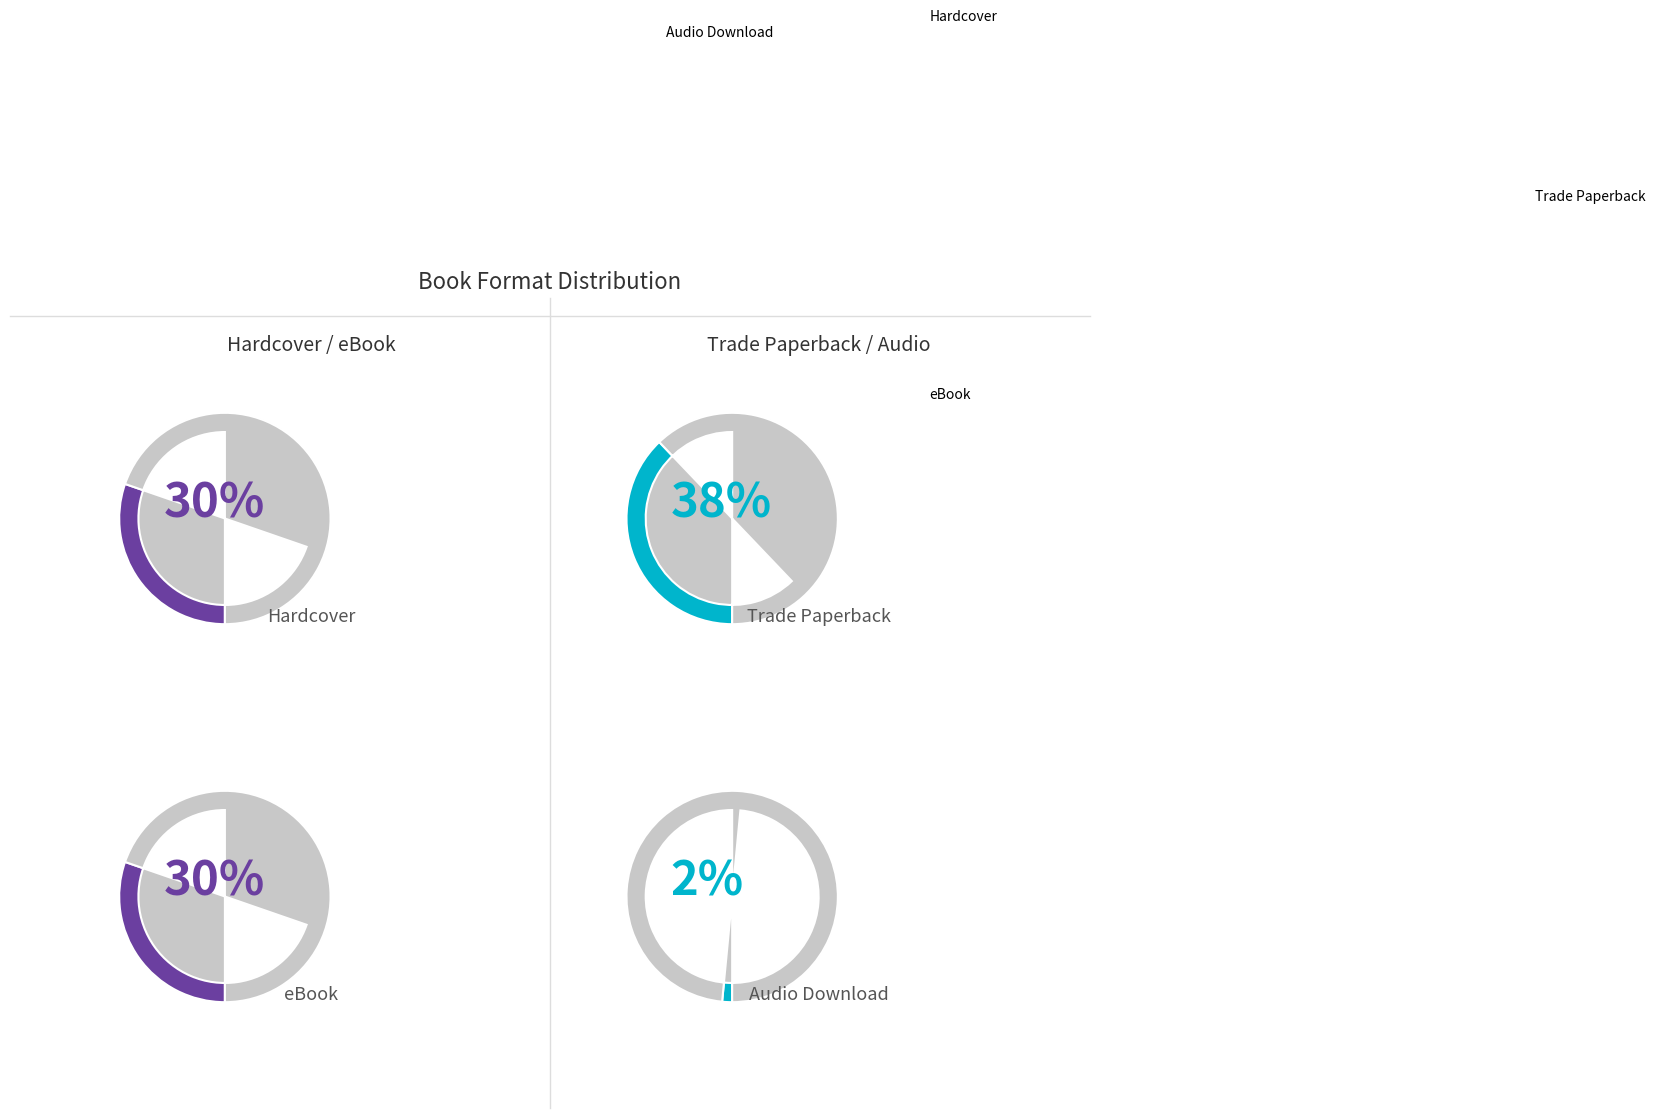

Which has a higher value, Audio Download or Hardcover?

Hardcover